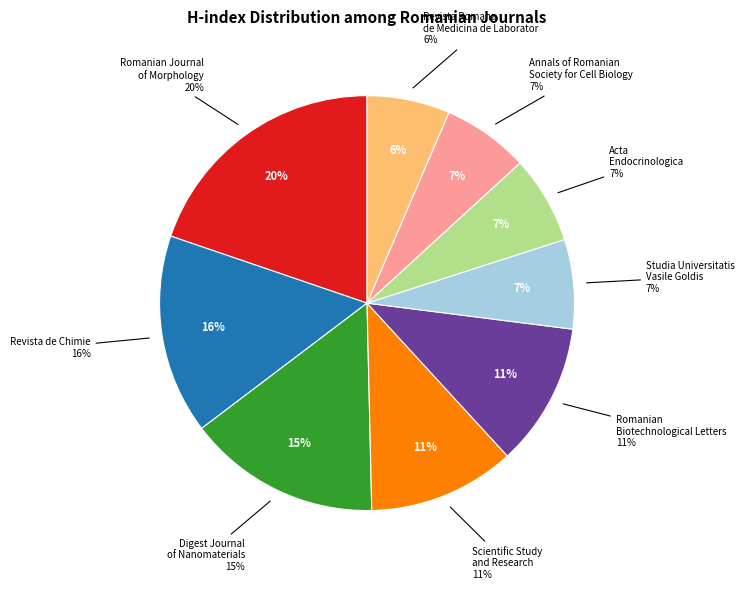

What is the total percentage of Scientific Study and Research and Romanian Biotechnological Letters?

22.6%